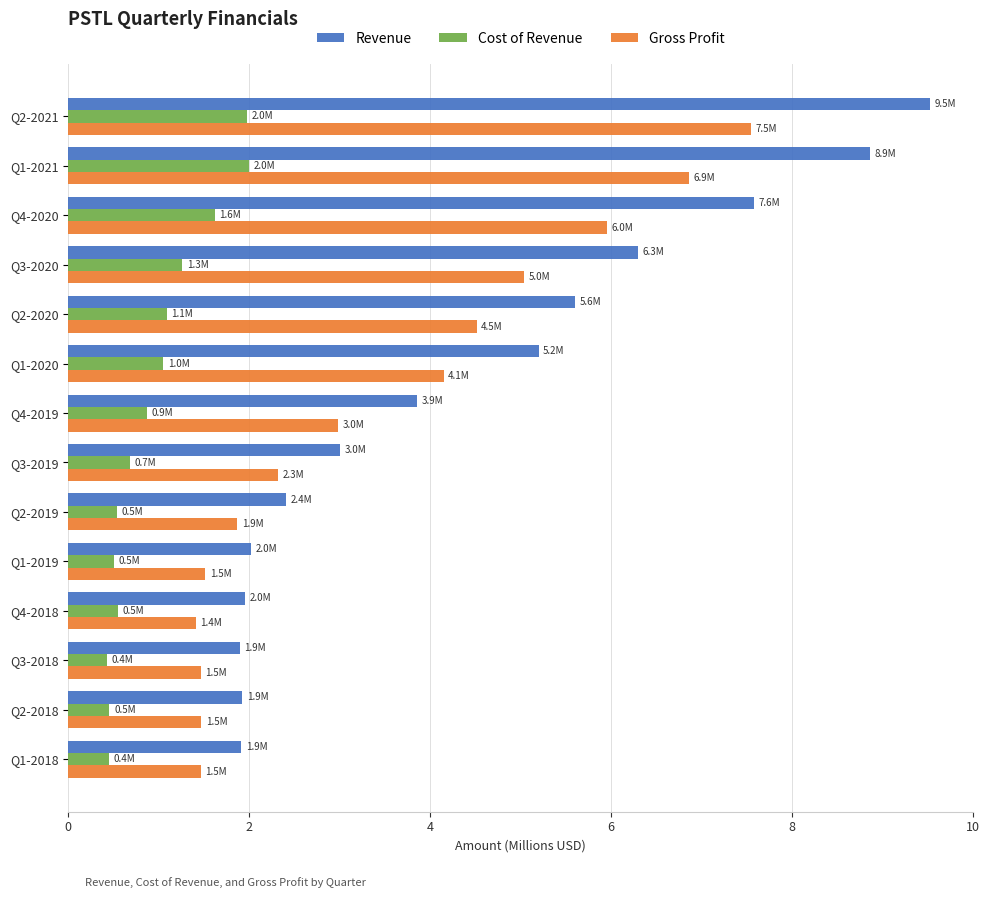

Rank the series by their average value, from lowest to highest.

Cost of Revenue, Gross Profit, Revenue